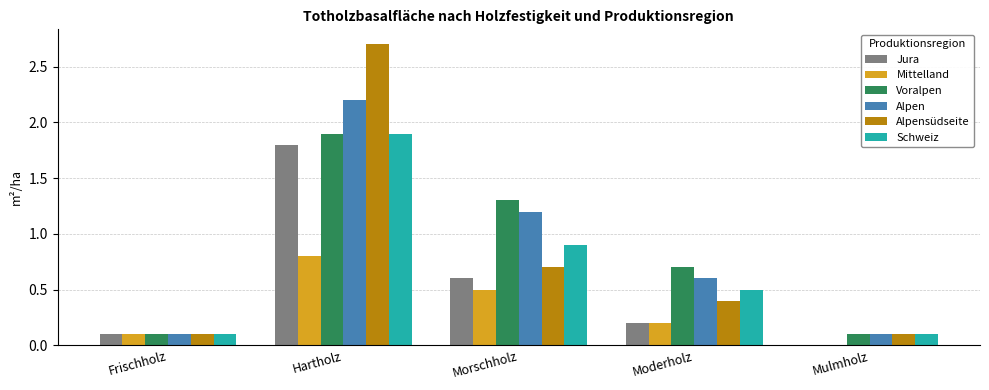

What is the difference between the Schweiz values at Morschholz and Mulmholz?

0.8